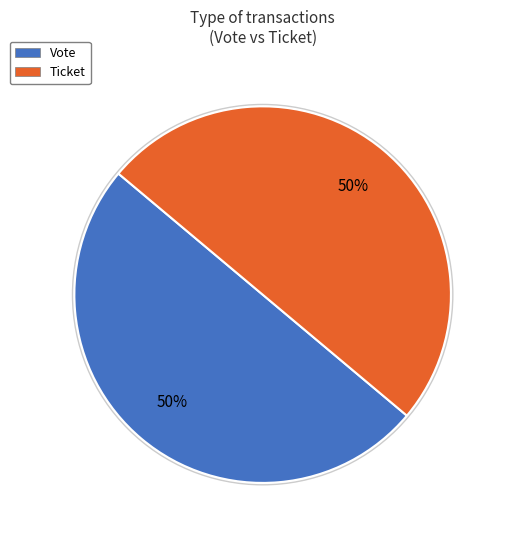

Combined, do Ticket and Vote account for over 50%?

Yes